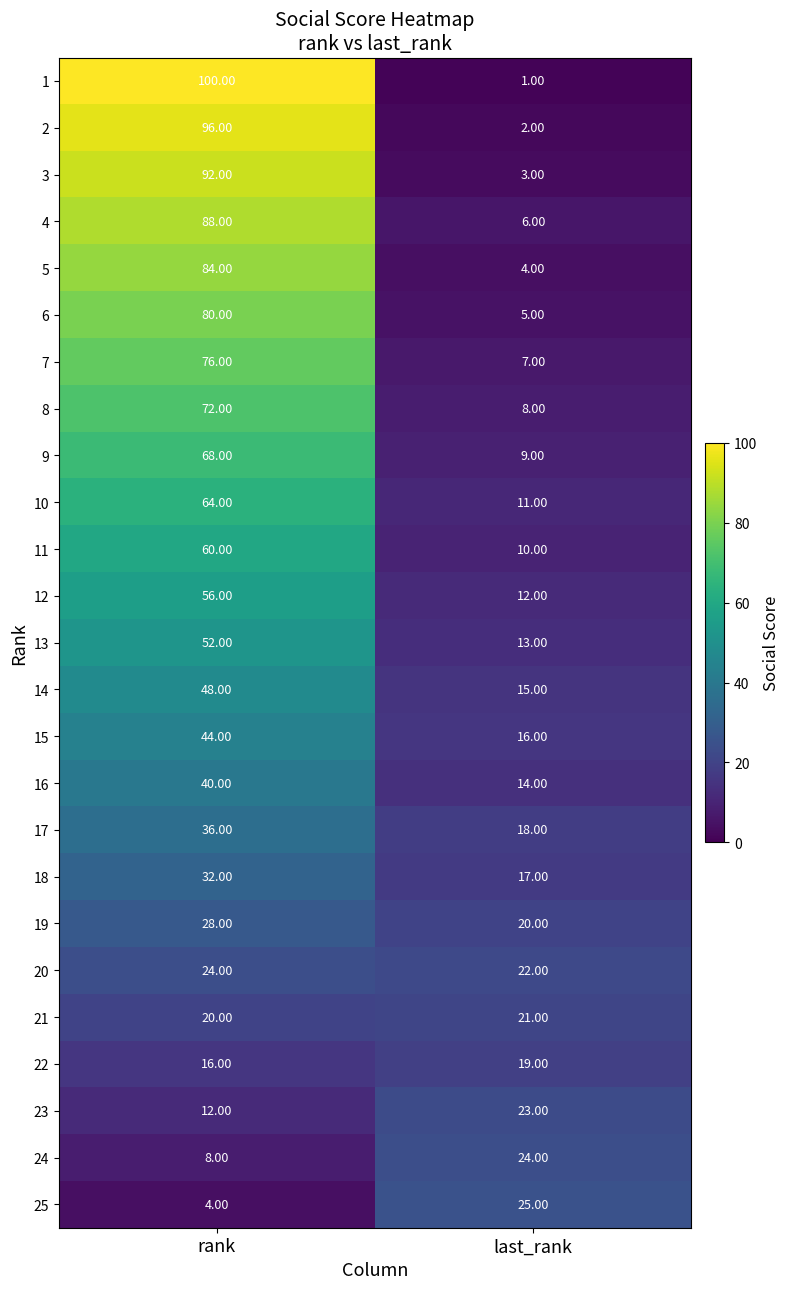

At which category is the sum across all series the highest?

rank